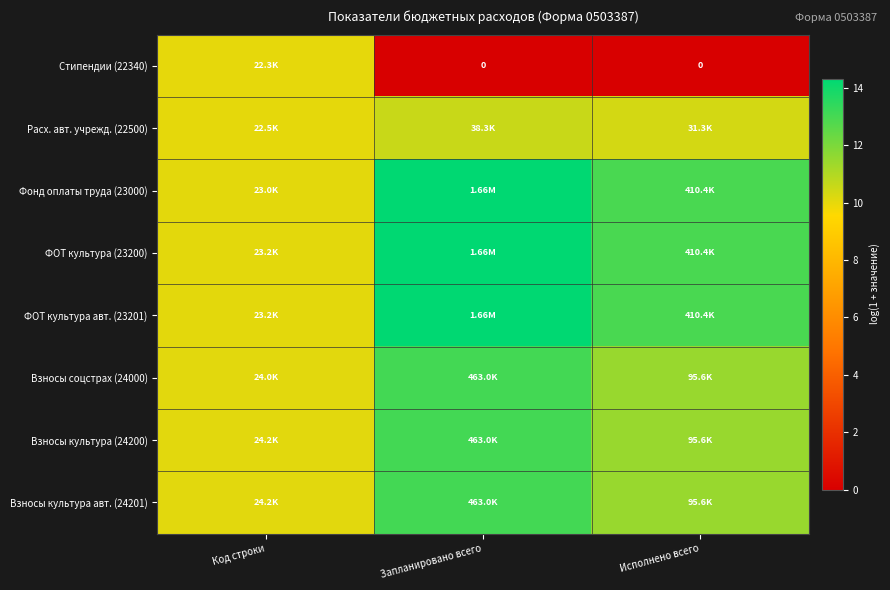

At Запланировано всего, list the series in order from largest to smallest.

Фонд оплаты труда (23000), ФОТ культура (23200), ФОТ культура авт. (23201), Взносы соцстрах (24000), Взносы культура (24200), Взносы культура авт. (24201), Расх. авт. учрежд. (22500), Стипендии (22340)